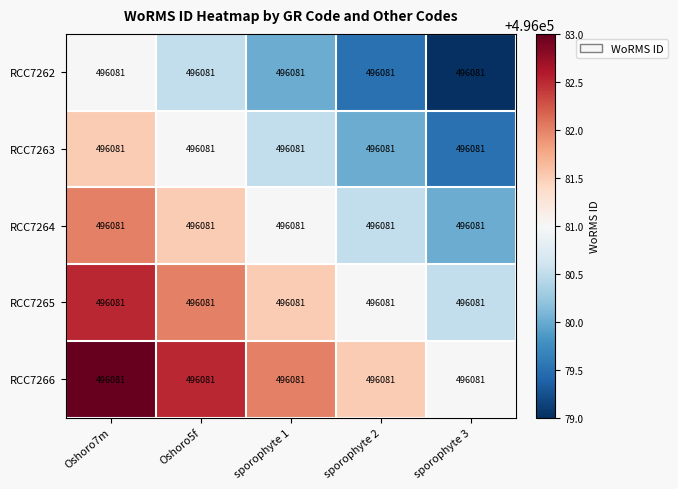

How many data points in RCC7263 are less than 496080?

1